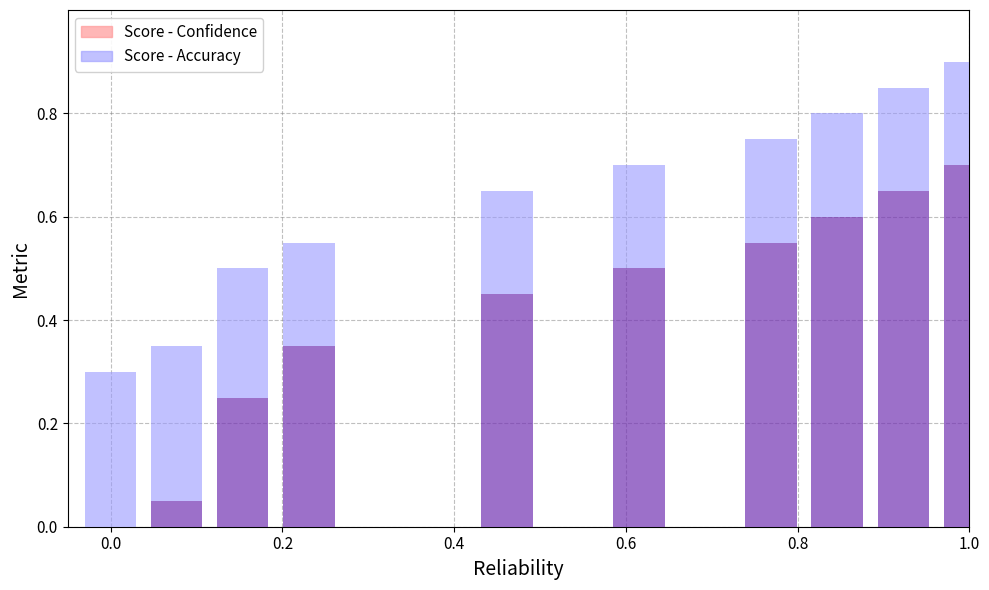

List the series in order of their overall mean, lowest first.

Score - Confidence, Score - Accuracy